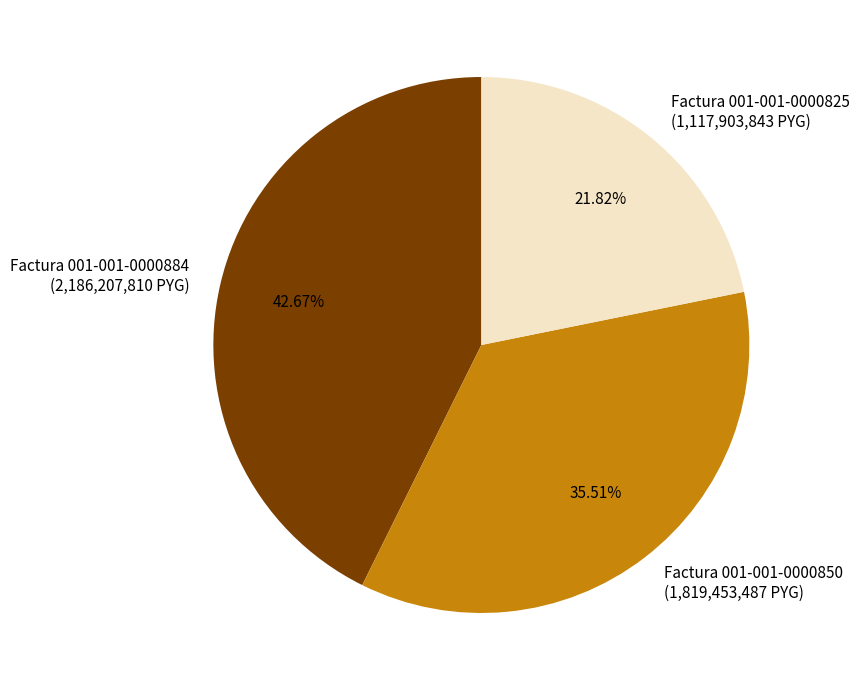

Between Factura 001-001-0000825 (1,117,903,843 PYG) and Factura 001-001-0000850 (1,819,453,487 PYG), which is larger?

Factura 001-001-0000850 (1,819,453,487 PYG)